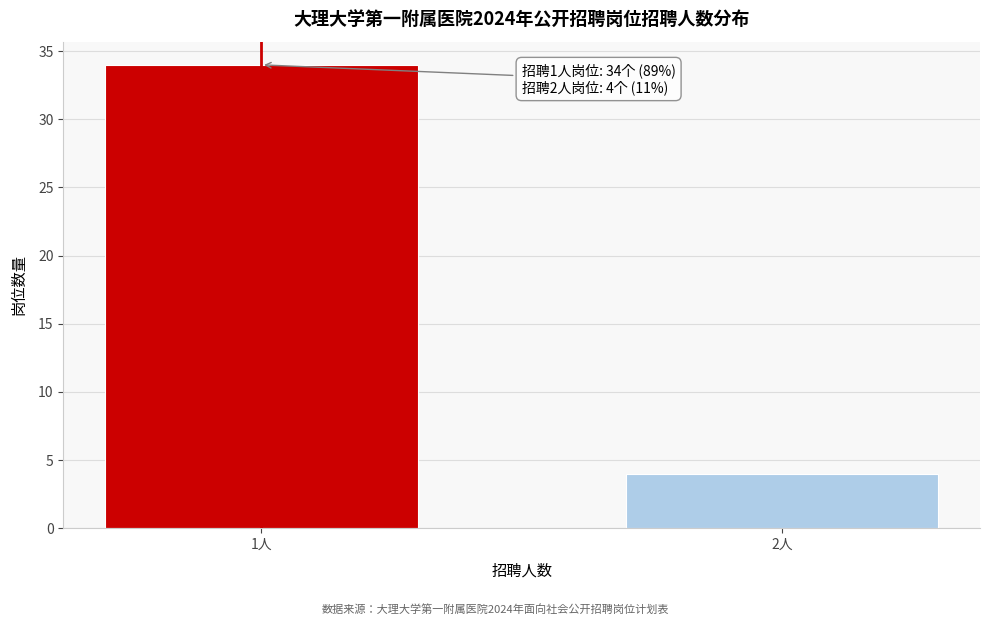

Reading left to right, transcribe all the data shown in this chart.

34	4